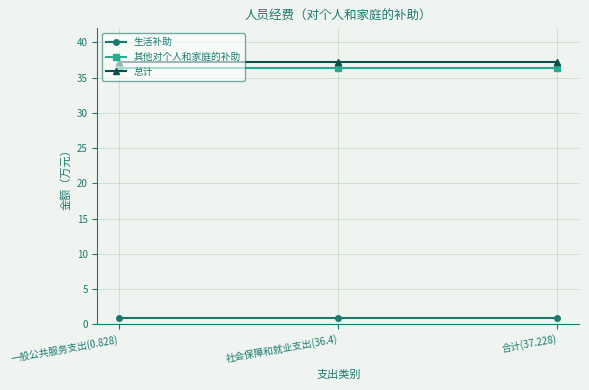

The value of 其他对个人和家庭的补助 at 一般公共服务支出(0.828) is 49.0. True or false?

False